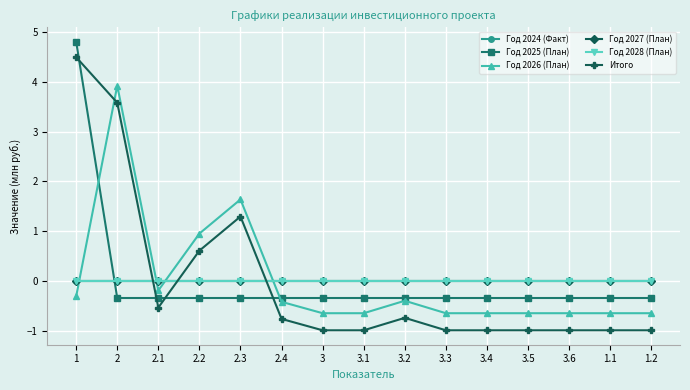

Between 3.6 and 1.1, which is larger?

3.6